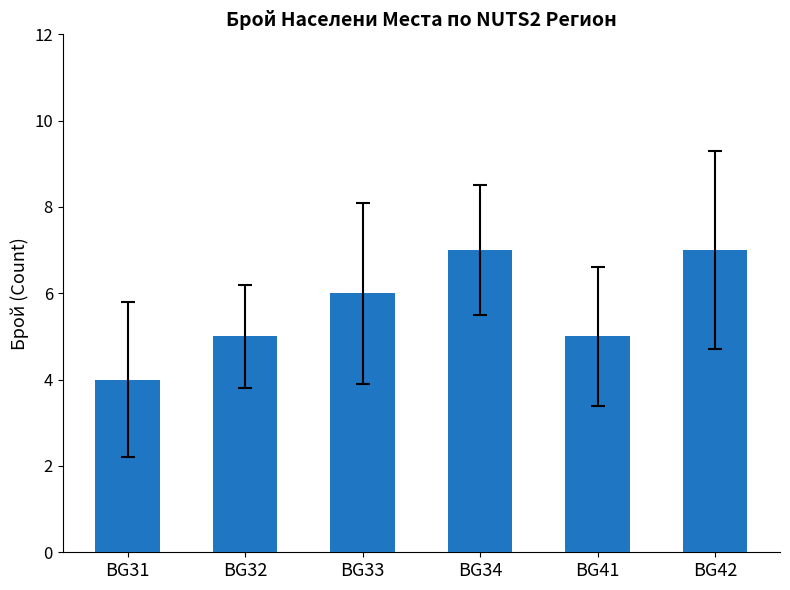

Which label corresponds to the smallest value in the chart?

BG31